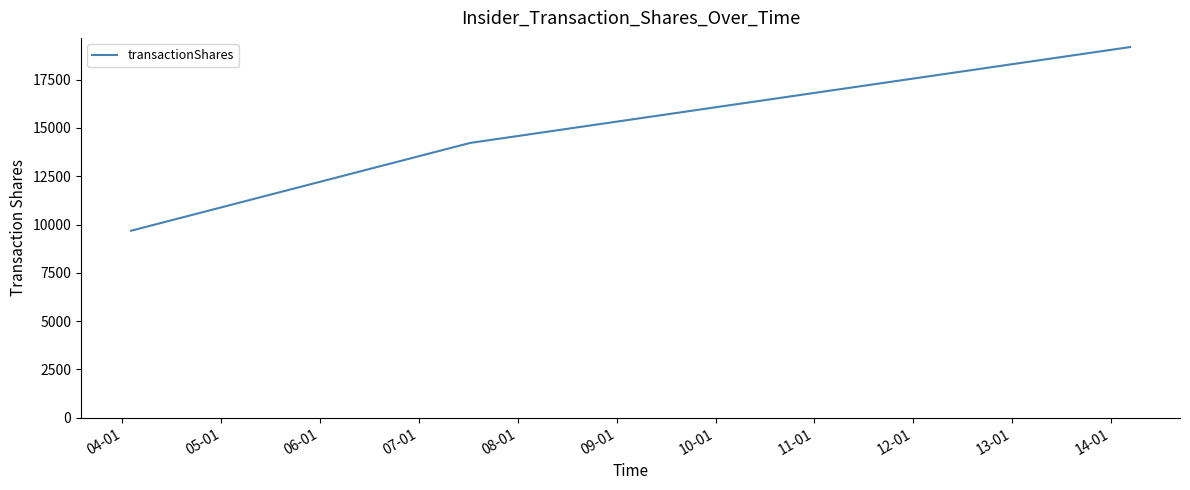

What is the average value?

14365